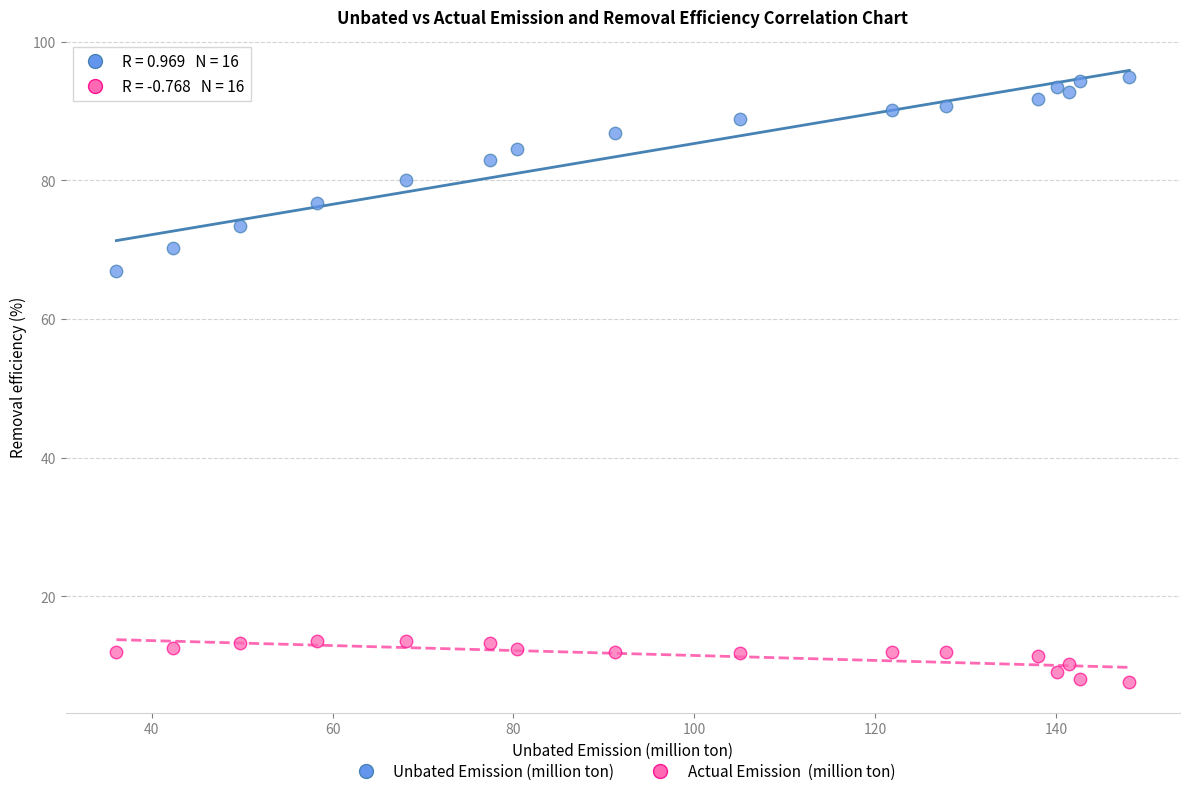

Across all data points, what is the range of Y values (max minus min)?

87.3